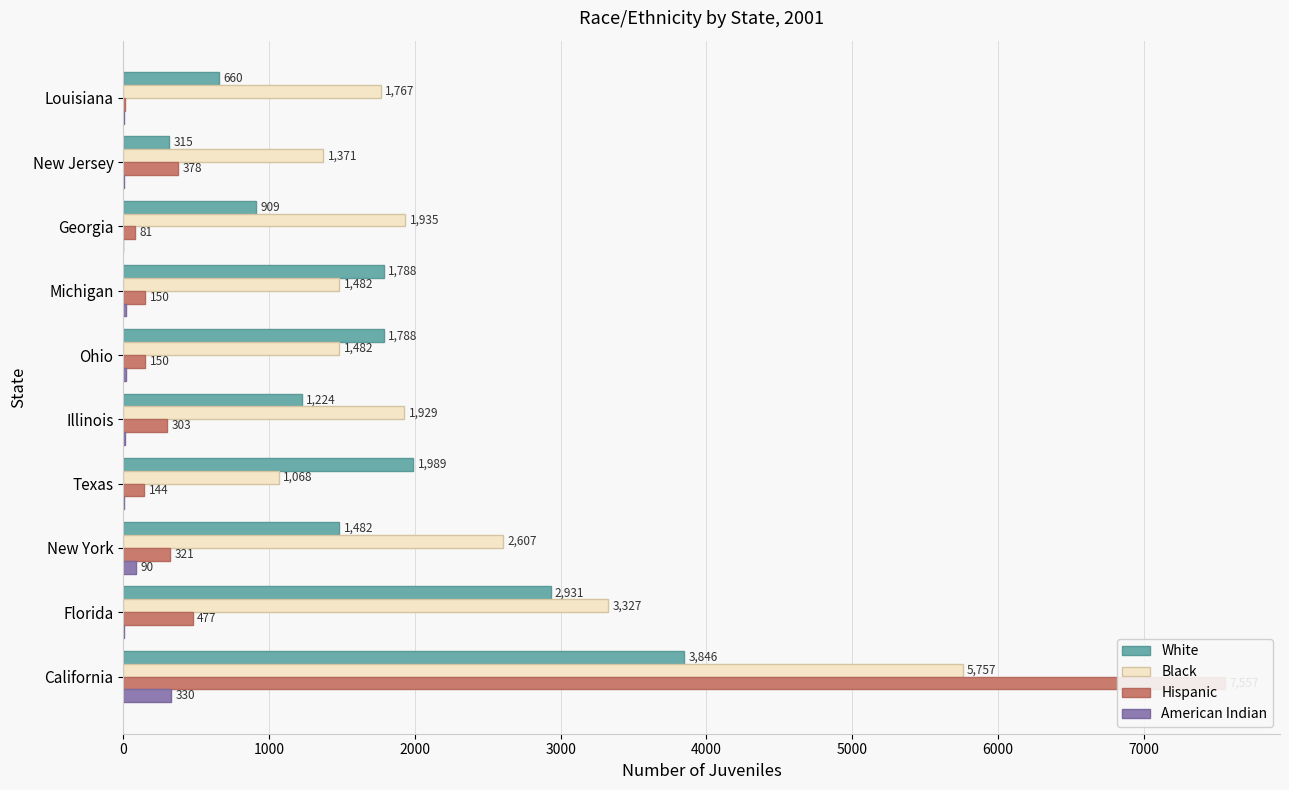

The value of White at Louisiana is 330. True or false?

False